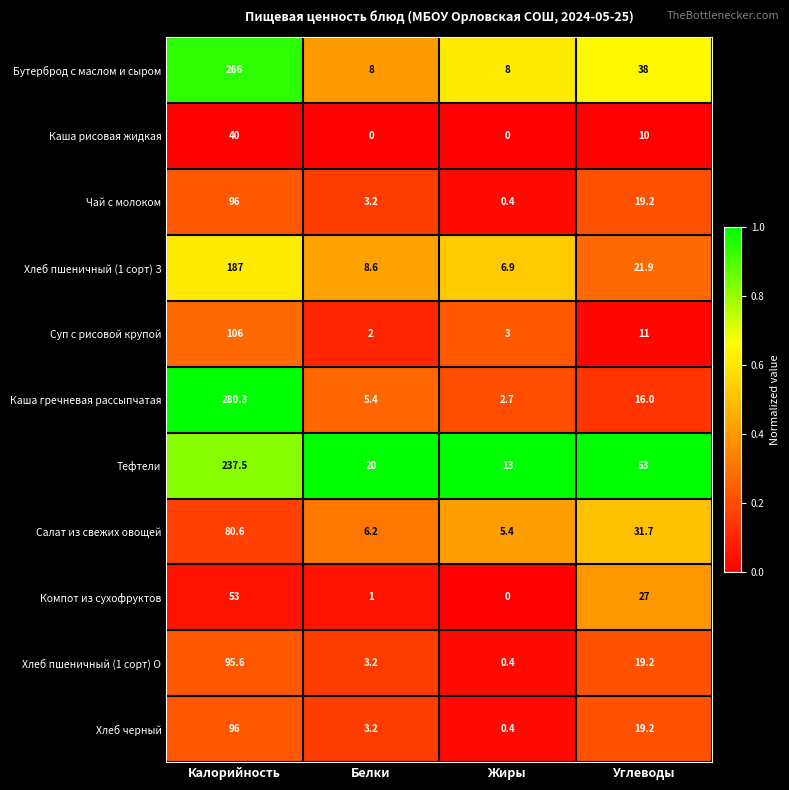

At which category is the sum across all series the highest?

Калорийность